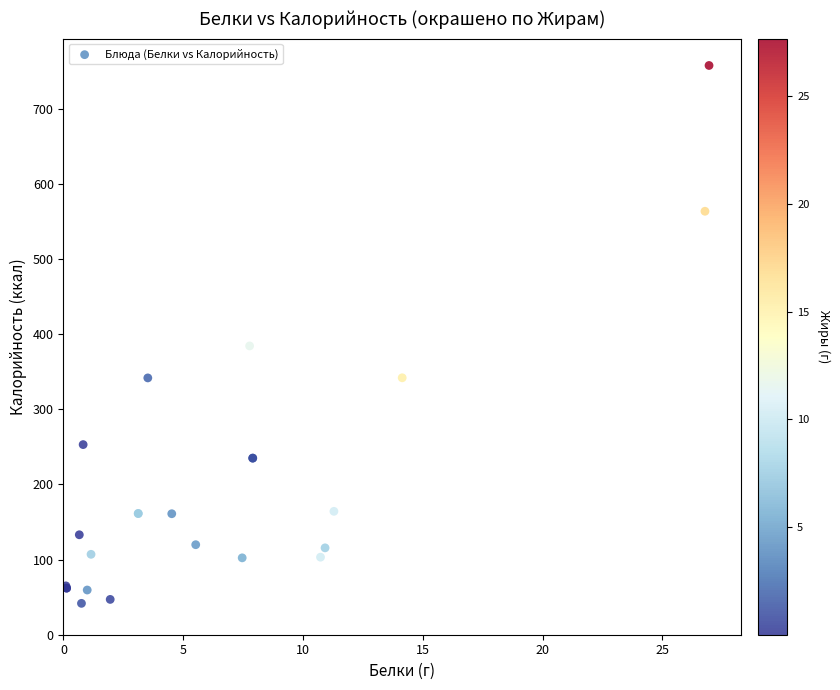

What Y value in the scatter plot is closest to 399?

384.3